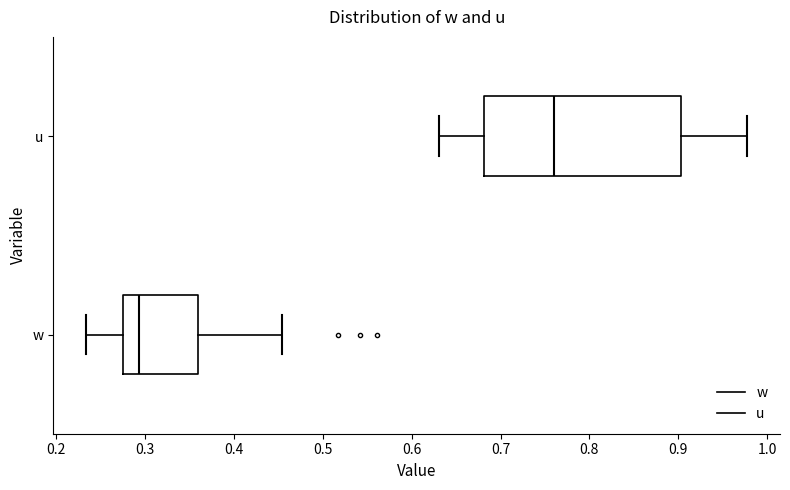

Where does the left whisker of the box for u end on the x-axis? The values are not printed on the chart, so give them approximately, as read against the axis.

0.63